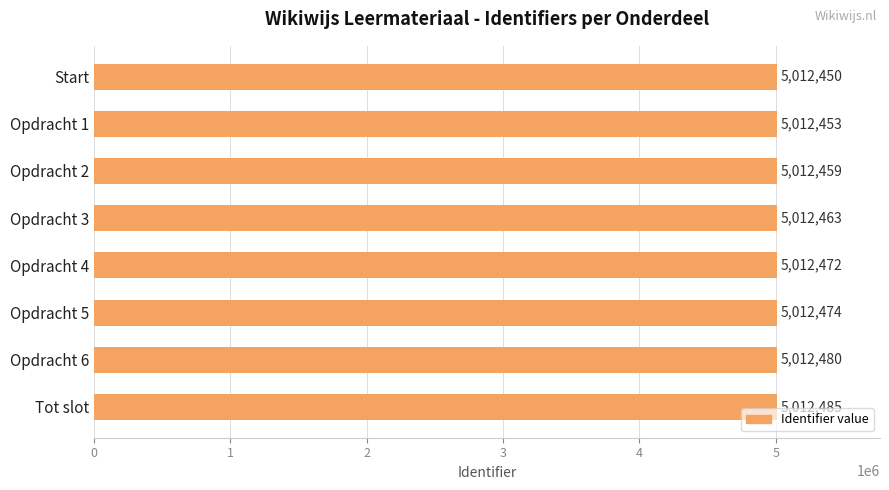

What is the difference between the maximum and minimum values?

35